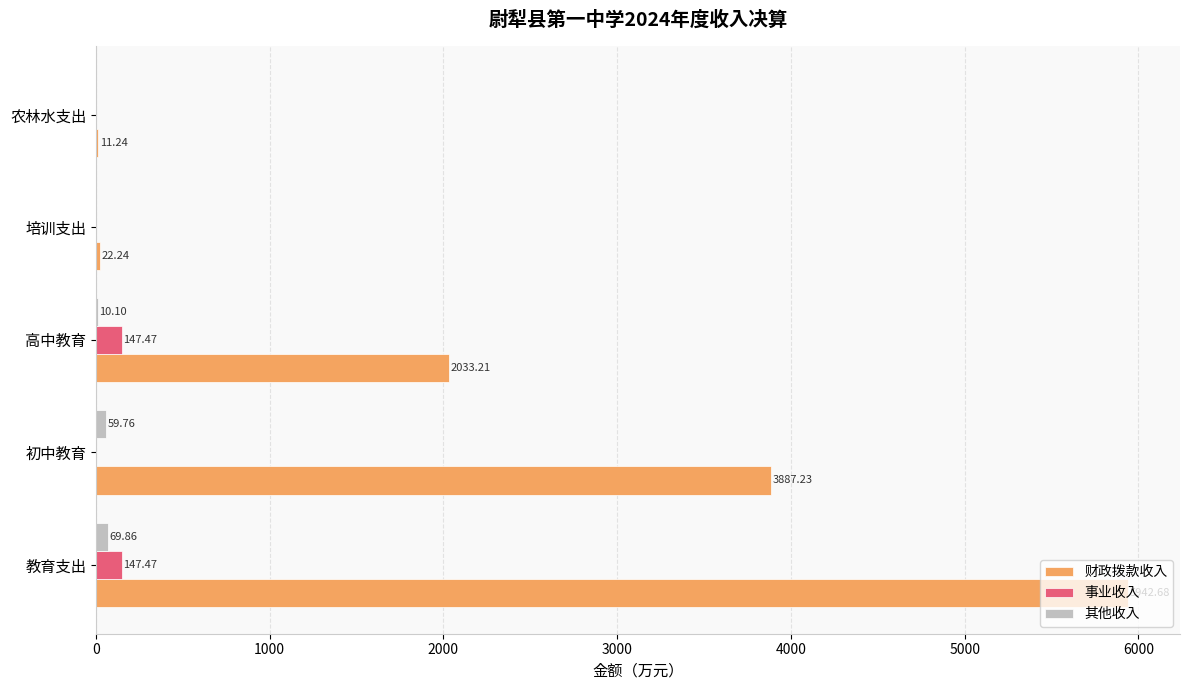

What is the total value across all series at 教育支出?

6160.0